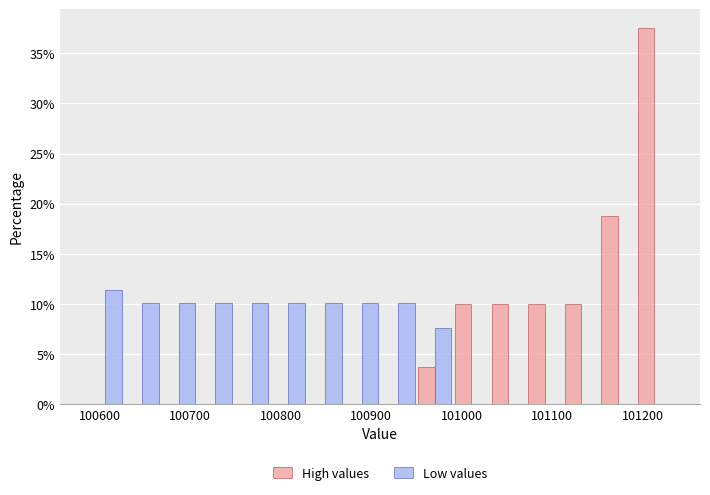

In the High values series, which range on the x-axis has the tallest bar?

101190 to 101230